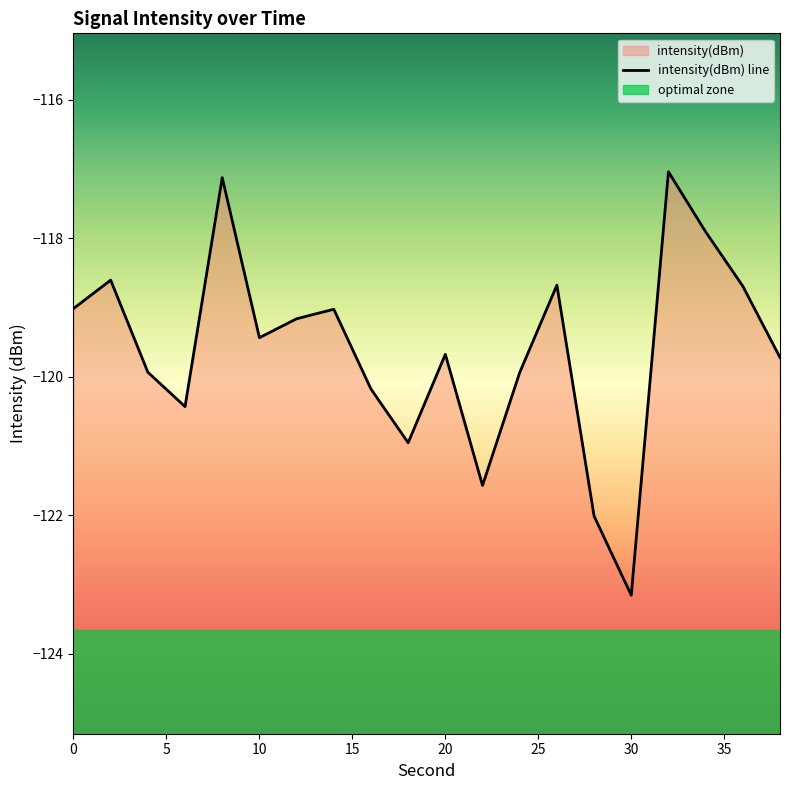

What is the value of the 13th point from the left?

-119.9